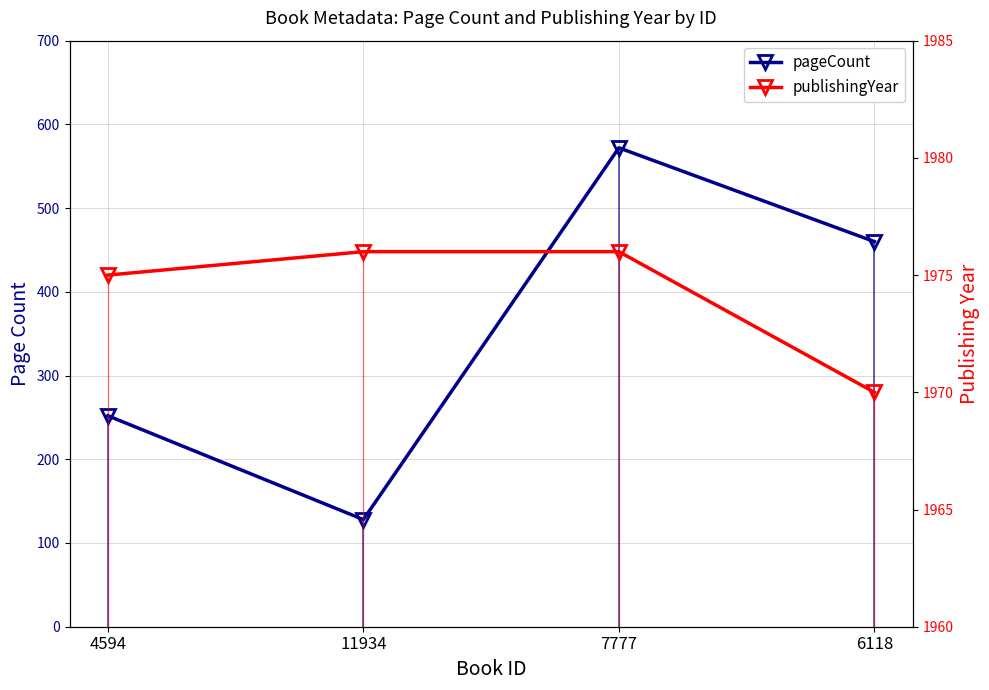

Between 4594 and 7777, which series saw the biggest shift?

pageCount